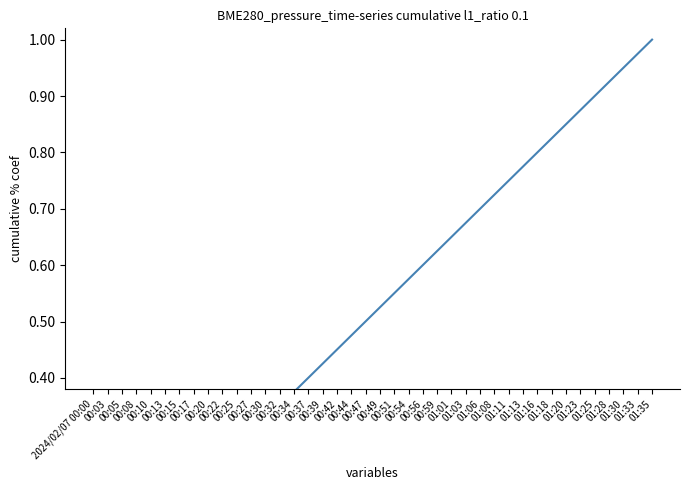

How many lines are shown in the chart?

1